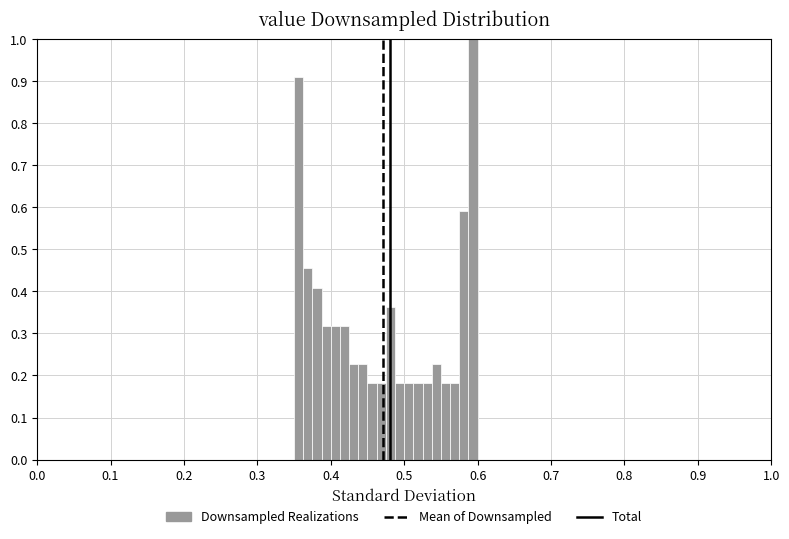

Read against the x-axis, roughly where is the centre of the tallest bar?

0.59